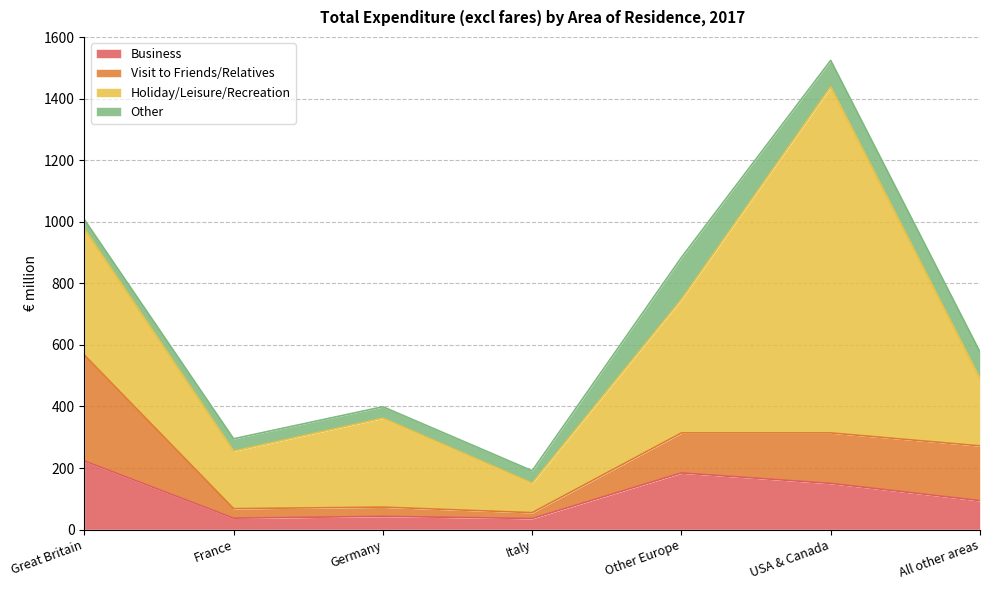

What is the difference between the maximum and second lowest values in the Other series?

99